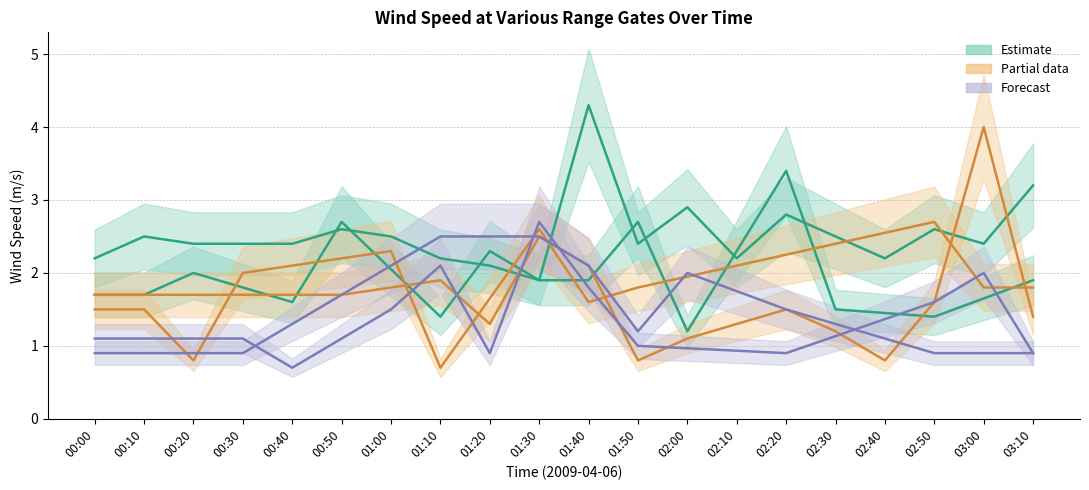

Reading left to right, list all the values displayed in this chart.

col_1 (Estimate): 00:00=2.2	00:10=2.5	00:20=2.4	00:30=2.4	00:40=2.4	00:50=2.6	01:00=2.5	01:10=2.2	01:20=2.1	01:30=1.9	01:40=4.3	01:50=2.4	02:00=2.9	02:10=2.2	02:20=2.8	02:30=2.5	02:40=2.2	02:50=2.6	03:00=2.4	03:10=3.2
col_2 (Estimate): 00:00=1.7	00:10=1.7	00:20=2.0	00:30=1.8	00:40=1.6	00:50=2.7	01:00=2.0	01:10=1.4	01:20=2.3	01:30=1.9	01:40=1.9	01:50=2.7	02:00=1.2	02:10=2.3	02:20=3.4	02:30=1.5	02:40=1.4	02:50=1.4	03:00=1.6	03:10=1.9
col_3 (Partial): 00:00=1.7	00:10=1.7	00:20=1.7	00:30=1.7	00:40=1.7	00:50=1.7	01:00=1.8	01:10=1.9	01:20=1.3	01:30=2.5	01:40=2.1	01:50=0.8	02:00=1.1	02:10=1.3	02:20=1.5	02:30=1.2	02:40=0.8	02:50=1.6	03:00=4.0	03:10=1.4
col_4 (Partial): 00:00=1.5	00:10=1.5	00:20=0.8	00:30=2.0	00:40=2.1	00:50=2.2	01:00=2.3	01:10=0.7	01:20=1.6	01:30=2.6	01:40=1.6	01:50=1.8	02:00=2.0	02:10=2.1	02:20=2.2	02:30=2.4	02:40=2.6	02:50=2.7	03:00=1.8	03:10=1.8
col_5 (Forecast): 00:00=1.1	00:10=1.1	00:20=1.1	00:30=1.1	00:40=0.7	00:50=1.1	01:00=1.5	01:10=2.1	01:20=0.9	01:30=2.7	01:40=1.8	01:50=1.0	02:00=1.0	02:10=0.9	02:20=0.9	02:30=1.1	02:40=1.4	02:50=1.6	03:00=2.0	03:10=0.9
col_6 (Forecast): 00:00=0.9	00:10=0.9	00:20=0.9	00:30=0.9	00:40=1.3	00:50=1.7	01:00=2.1	01:10=2.5	01:20=2.5	01:30=2.5	01:40=2.1	01:50=1.2	02:00=2.0	02:10=1.8	02:20=1.5	02:30=1.3	02:40=1.1	02:50=0.9	03:00=0.9	03:10=0.9